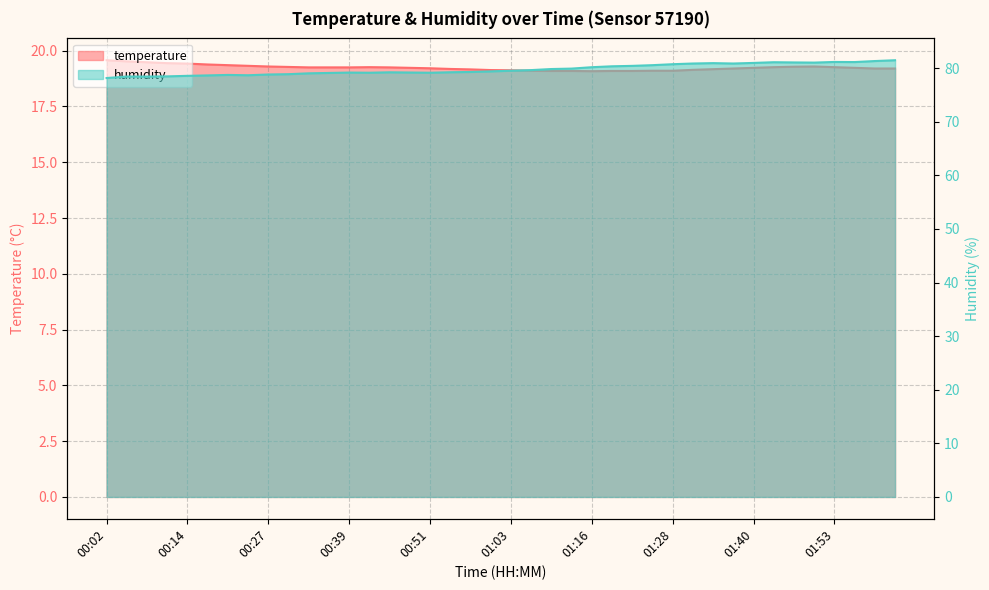

Is it true that humidity equals 78.5 at 00:11?

True